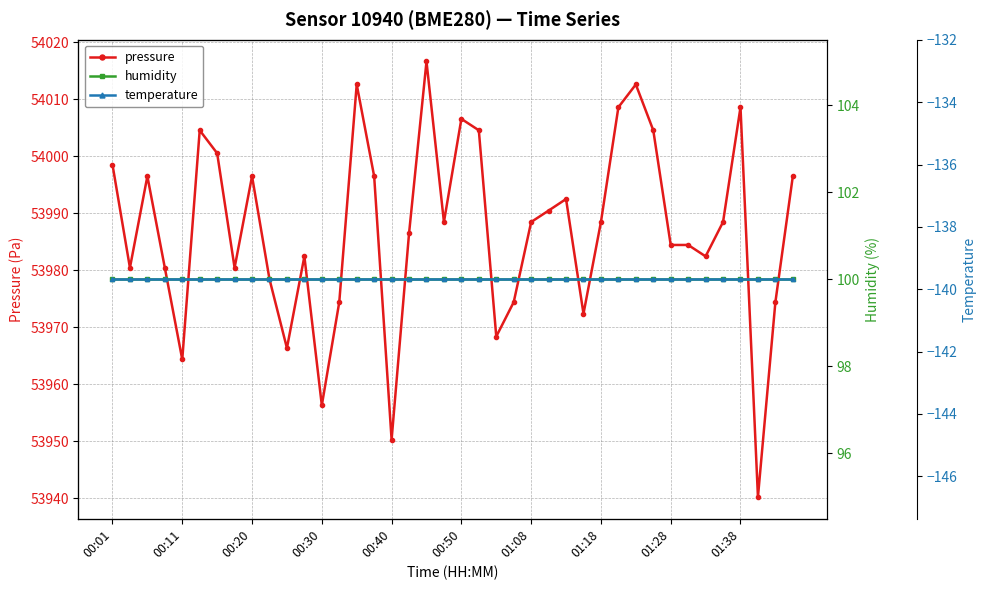

True or false: pressure has a value of 15112.5 at 00:50.

False